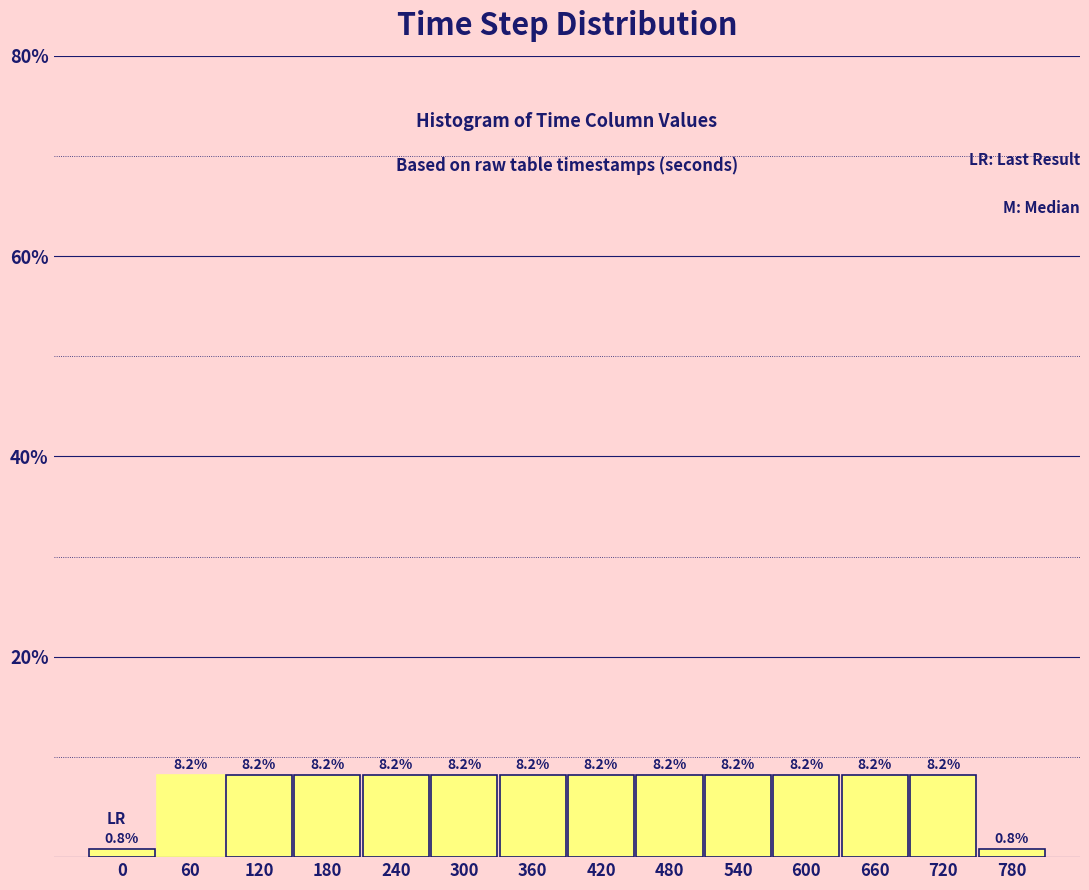

Reading right to left, extract all data points from this chart.

0.8	8.2	8.2	8.2	8.2	8.2	8.2	8.2	8.2	8.2	8.2	8.2	8.2	0.8